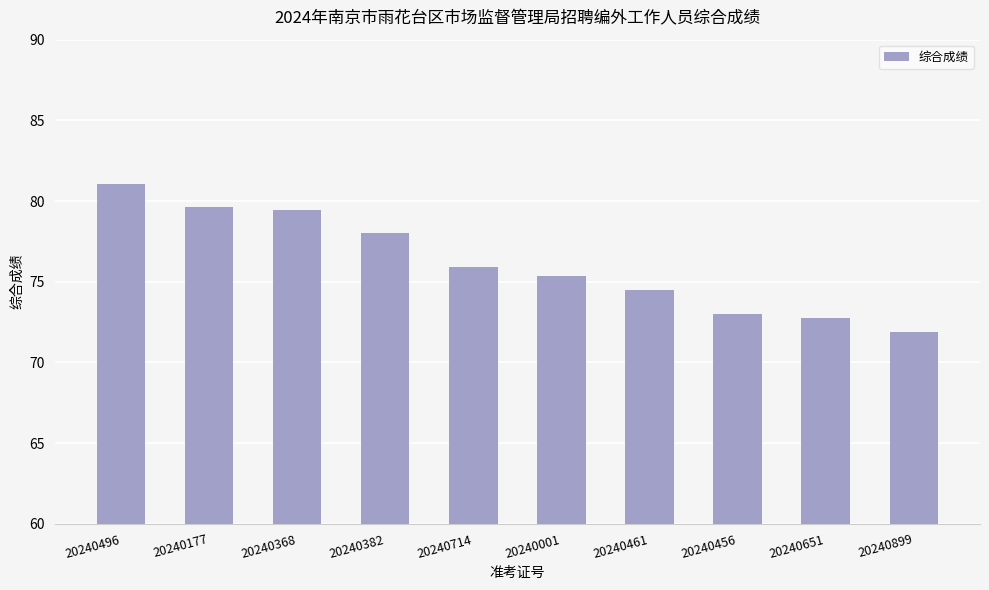

What is the change in value from 20240001 to 20240899?

-3.5